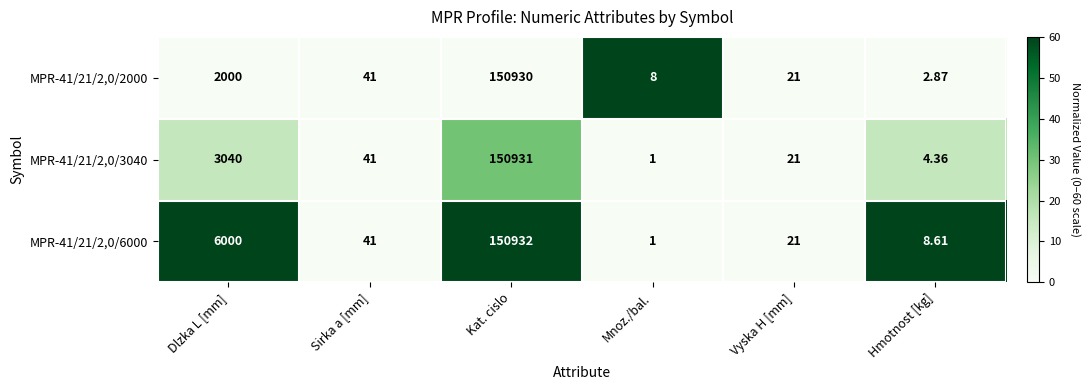

Which label corresponds to the smallest value in the chart?

Mnoz./bal.